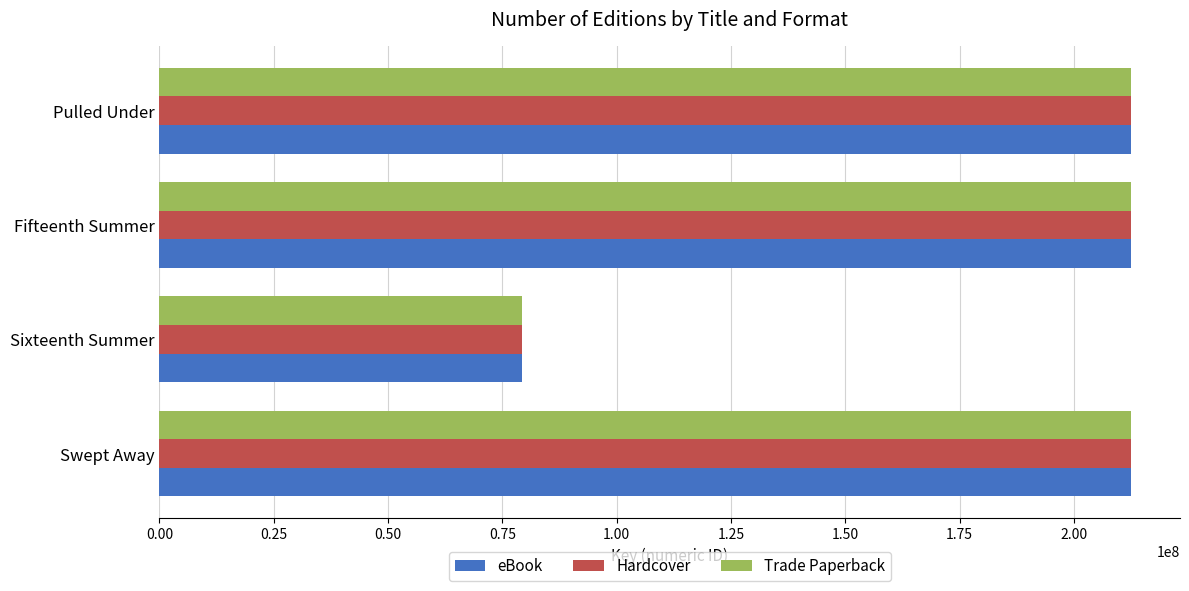

At how many categories does at least one series exceed 98956435?

3